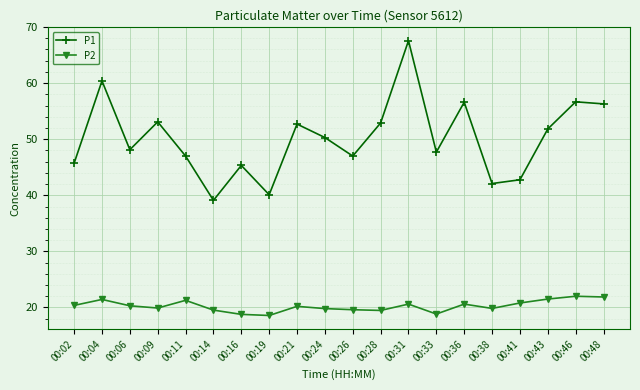

At 00:36, list the series in order from largest to smallest.

P1, P2